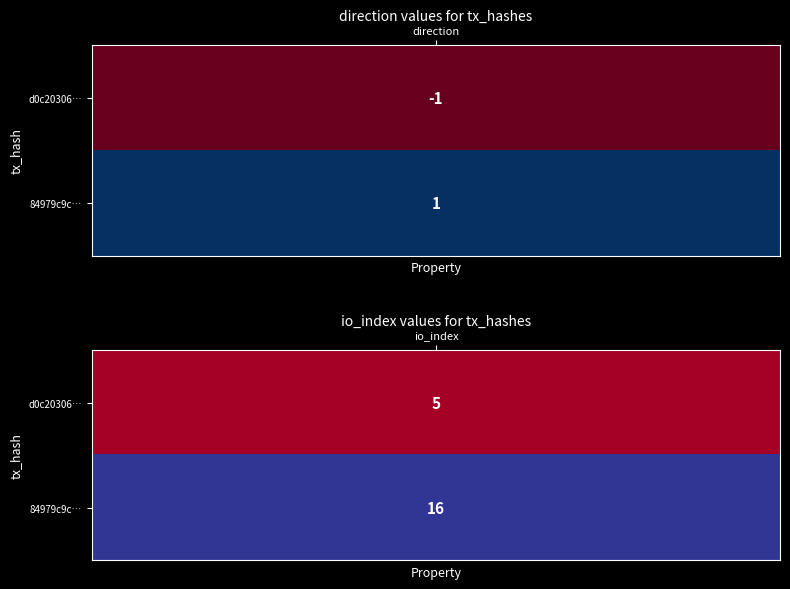

What is the difference between the 84979c9c0ad18af705f398c08c7013c4ca422c8 values at 1 and 0?

15